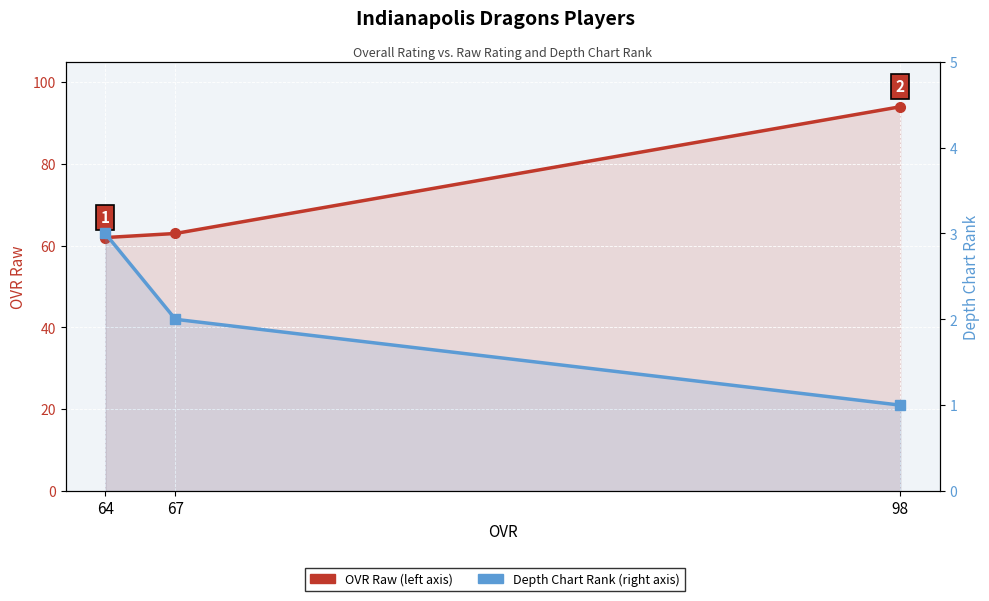

Between 64 and 98, which series saw the biggest shift?

OVR Raw